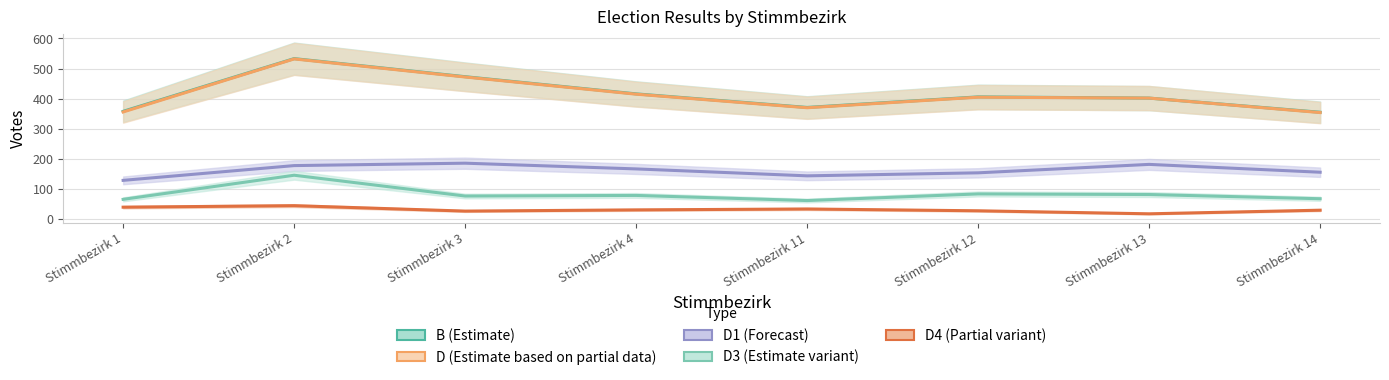

What is the greatest value displayed?

533